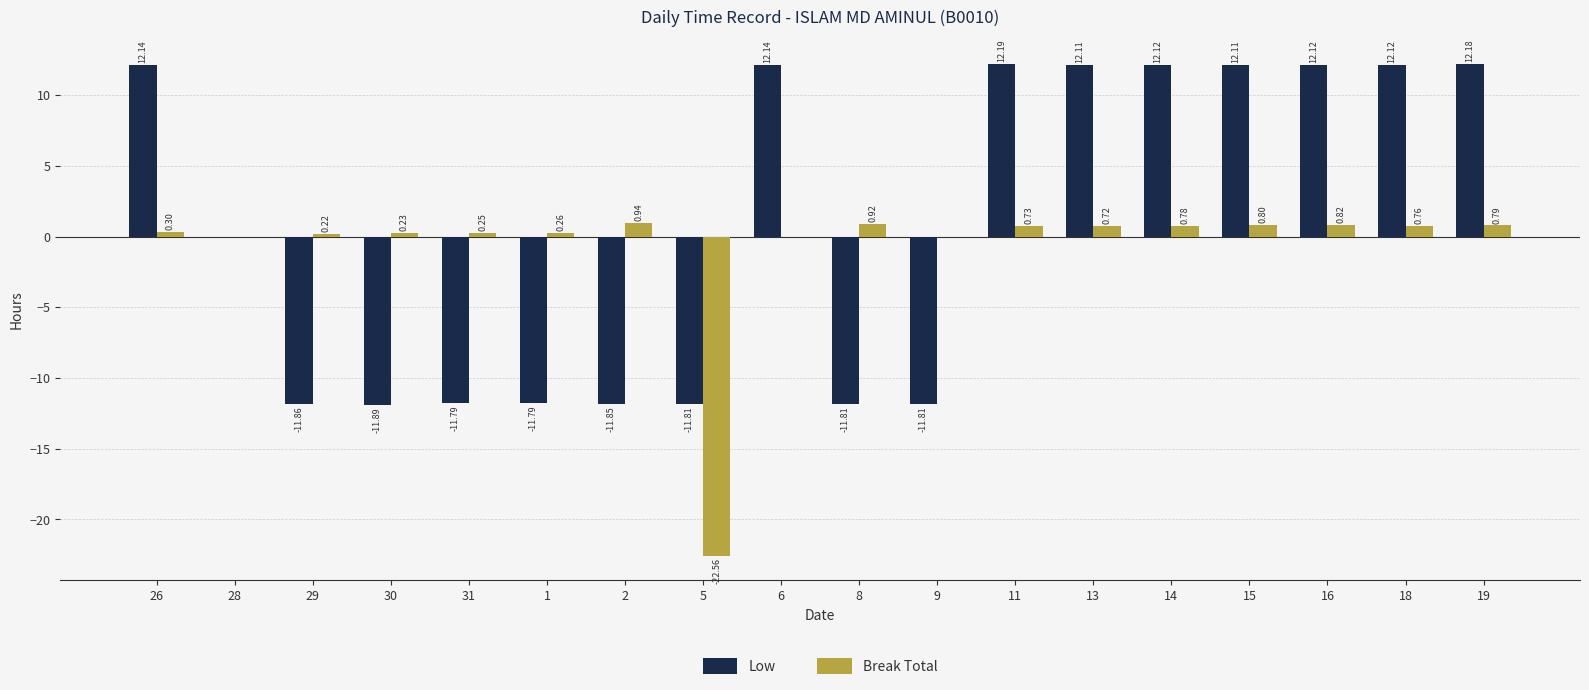

How many data points in Low are above 12?

9